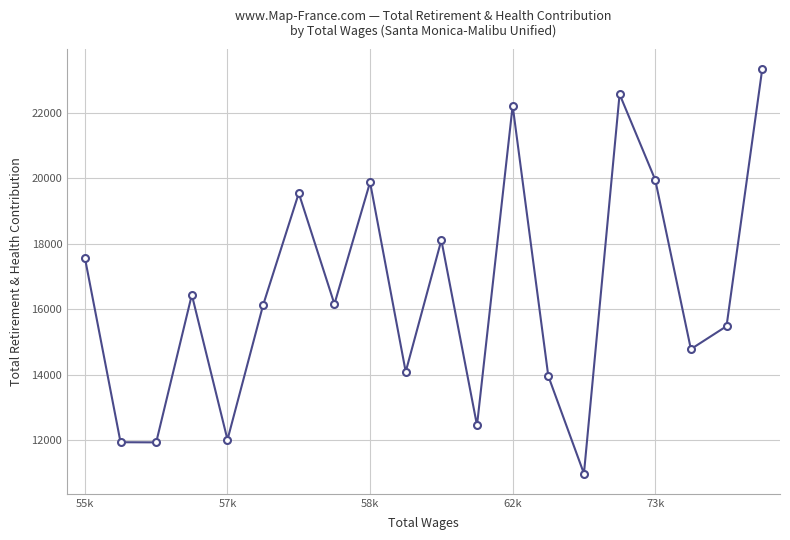

True or false: the data has more than 2 interior local peaks.

True